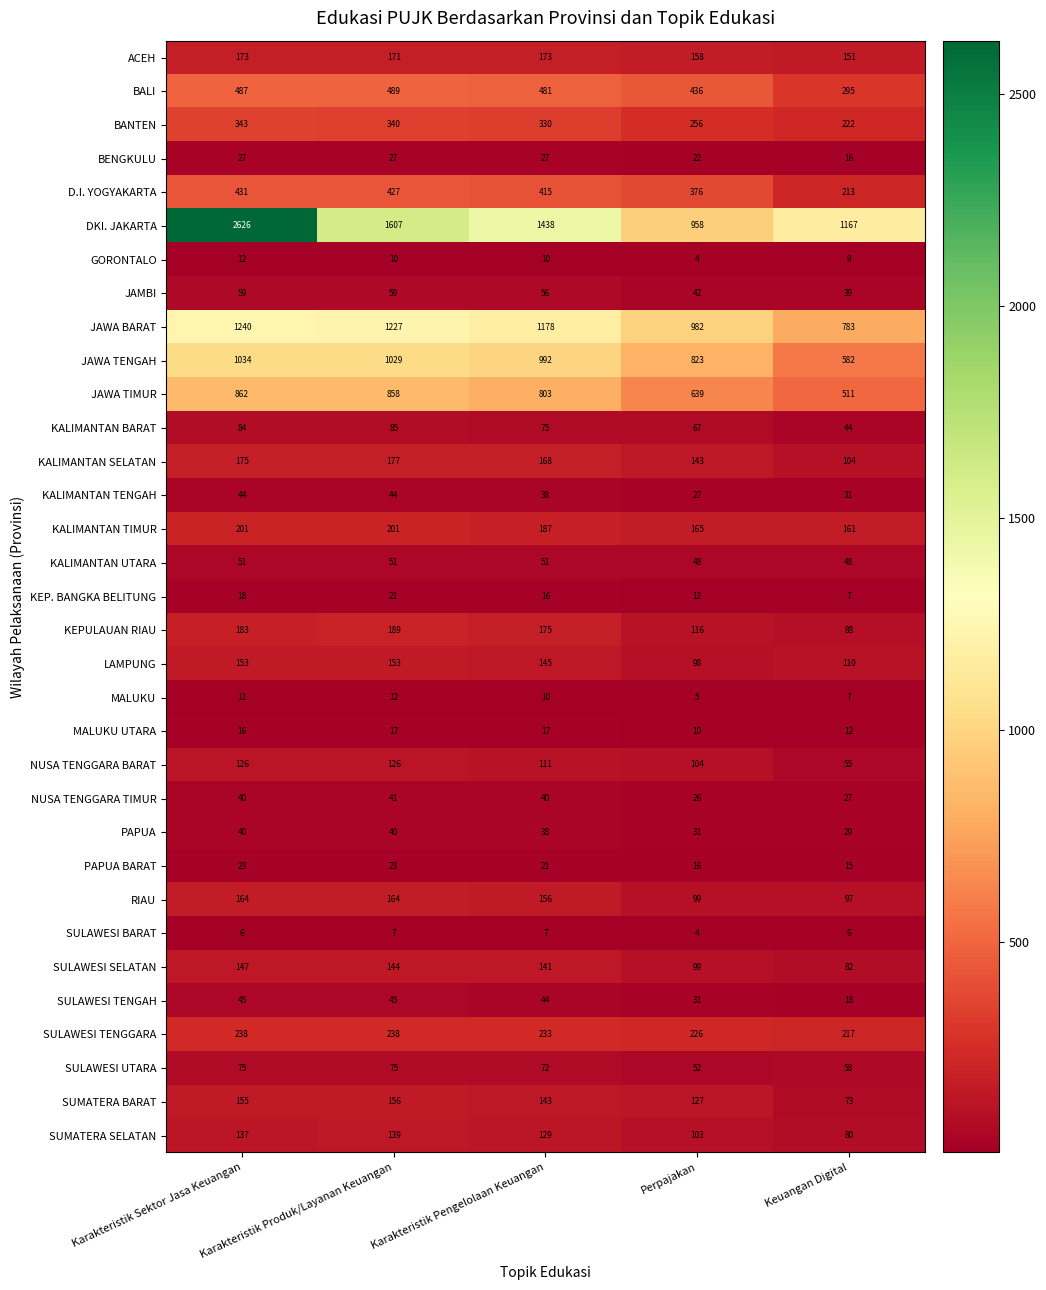

Rank the series at Karakteristik Produk/Layanan Keuangan from lowest to highest value.

SULAWESI BARAT, GORONTALO, MALUKU, MALUKU UTARA, KEP. BANGKA BELITUNG, PAPUA BARAT, BENGKULU, PAPUA, NUSA TENGGARA TIMUR, KALIMANTAN TENGAH, SULAWESI TENGAH, KALIMANTAN UTARA, JAMBI, SULAWESI UTARA, KALIMANTAN BARAT, NUSA TENGGARA BARAT, SUMATERA SELATAN, SULAWESI SELATAN, LAMPUNG, SUMATERA BARAT, RIAU, ACEH, KALIMANTAN SELATAN, KEPULAUAN RIAU, KALIMANTAN TIMUR, SULAWESI TENGGARA, BANTEN, D.I. YOGYAKARTA, BALI, JAWA TIMUR, JAWA TENGAH, JAWA BARAT, DKI. JAKARTA